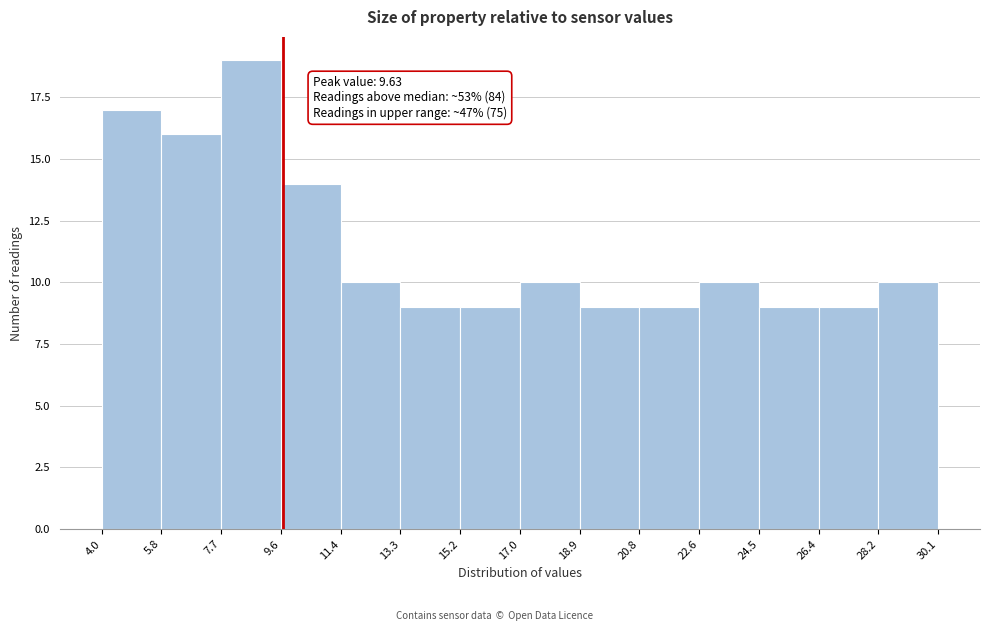

Over which range of the x-axis is the bar tallest?

7.7 to 9.6